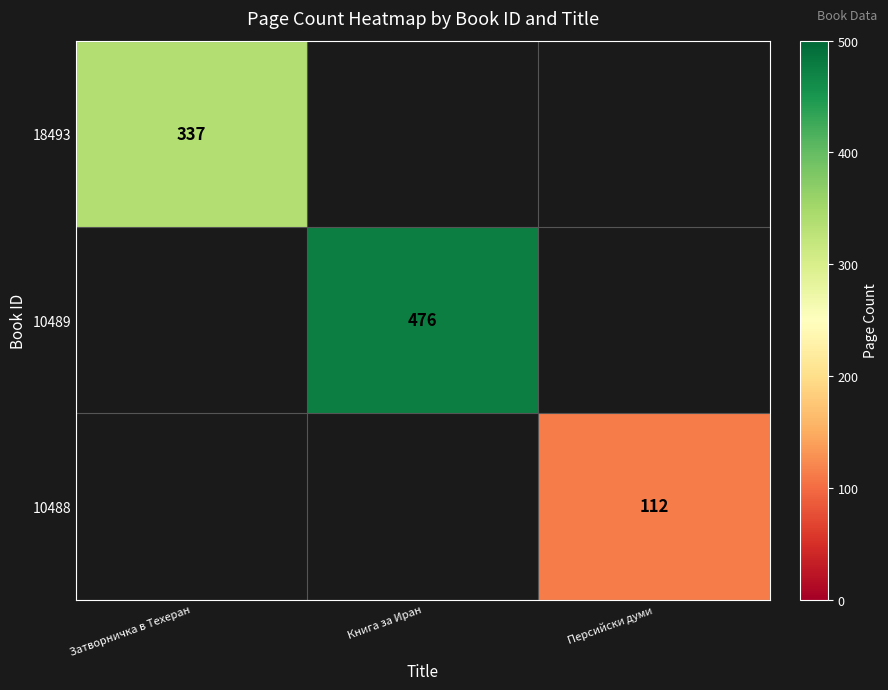

The 18493 series shows 232 at Книга за Иран. True or false?

False